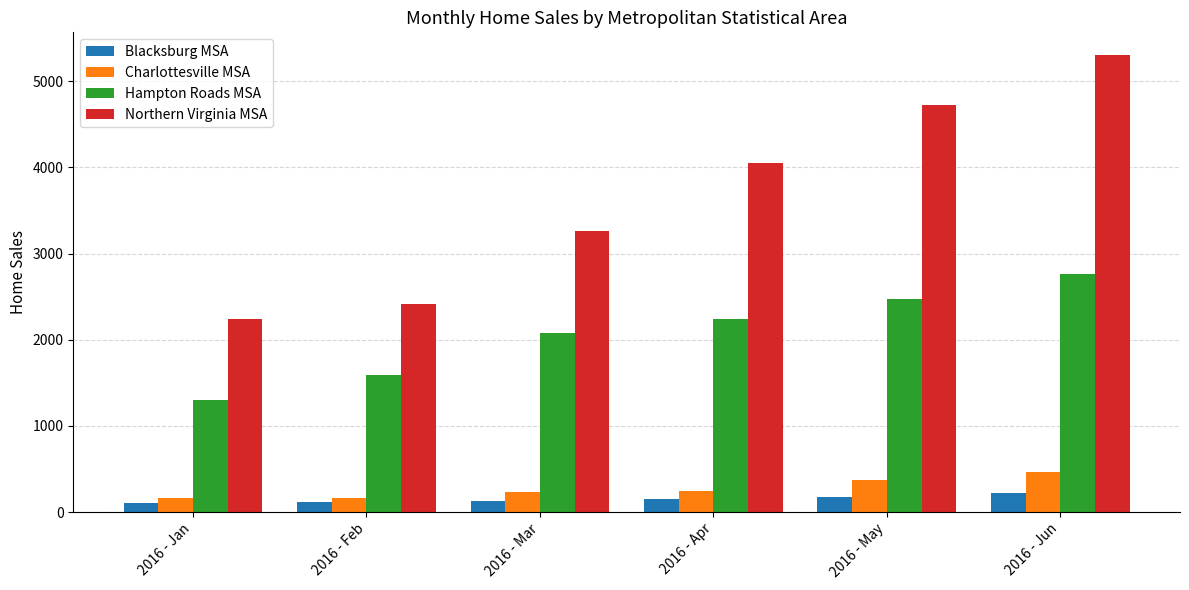

Does the chart contain any negative values?

No